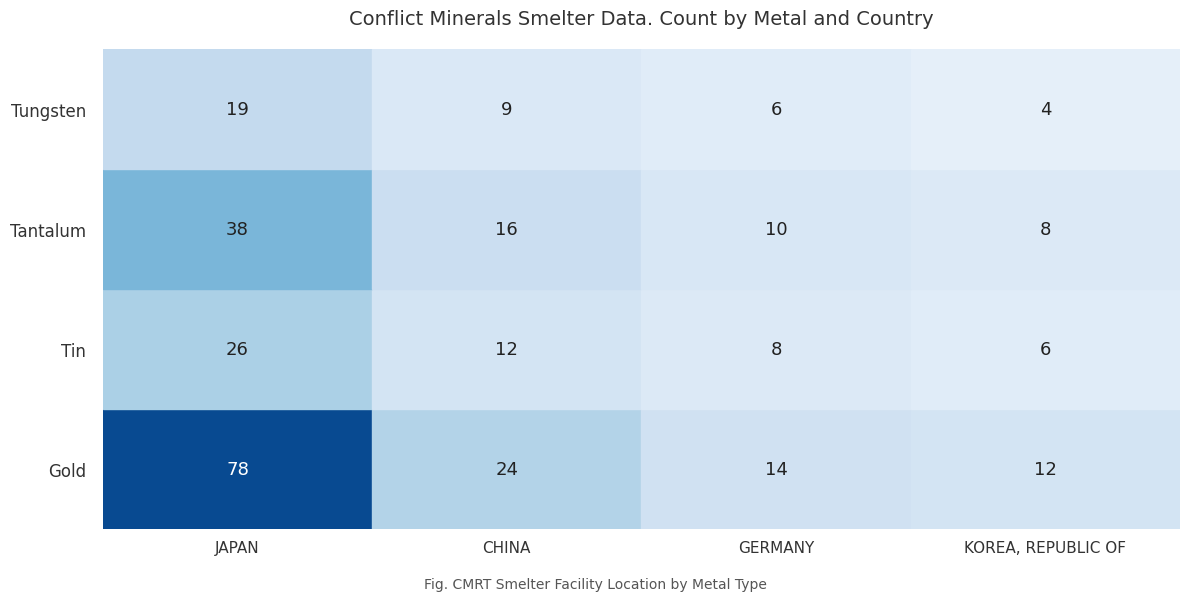

Count the number of categories in the chart.

4